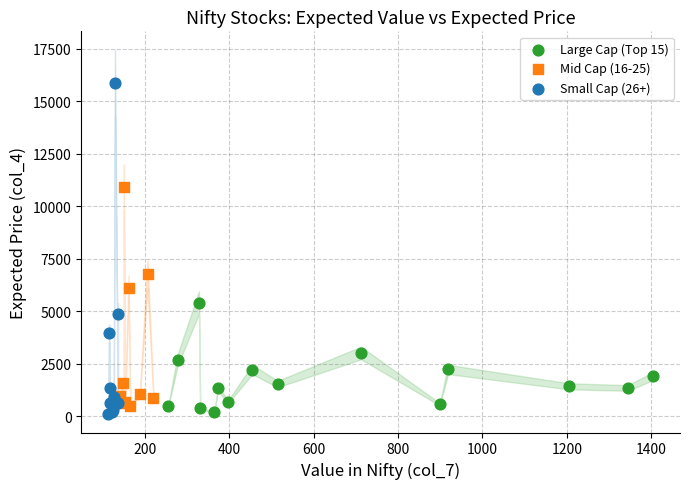

Which series has the largest Y range (max minus min)?

Small Cap (26+)